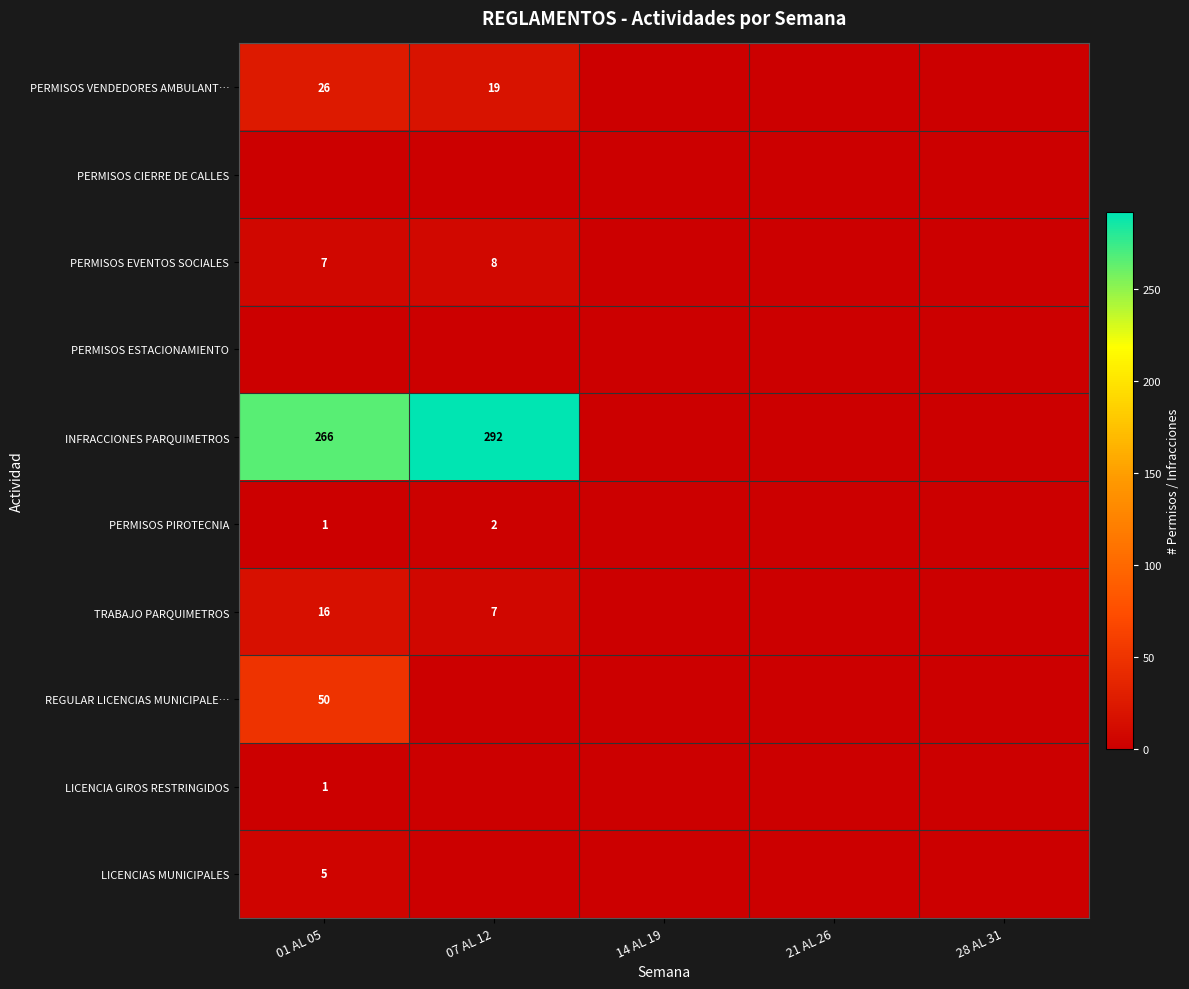

True or false: PERMISOS VENDEDORES AMBULANT… has a value of 28 at 07 AL 12.

False